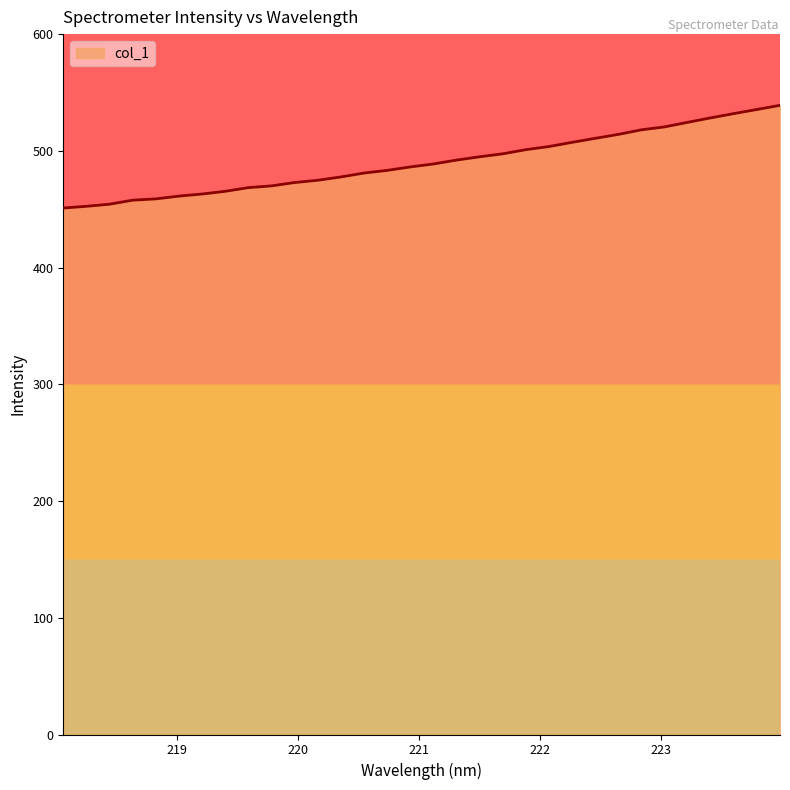

What is the smallest value displayed?

451.0